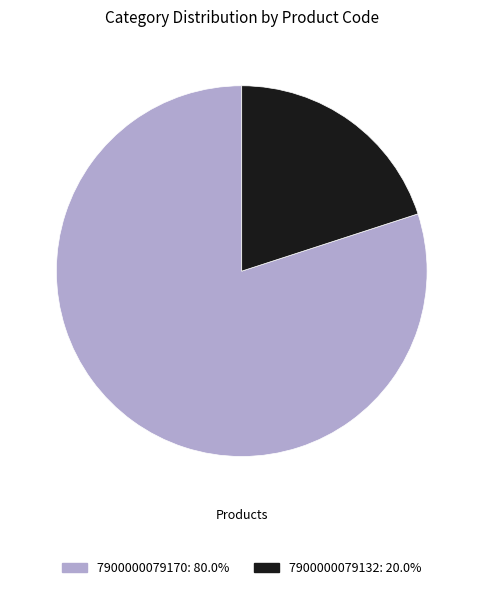

Between 7900000079132 and 7900000079170, which is larger?

7900000079170